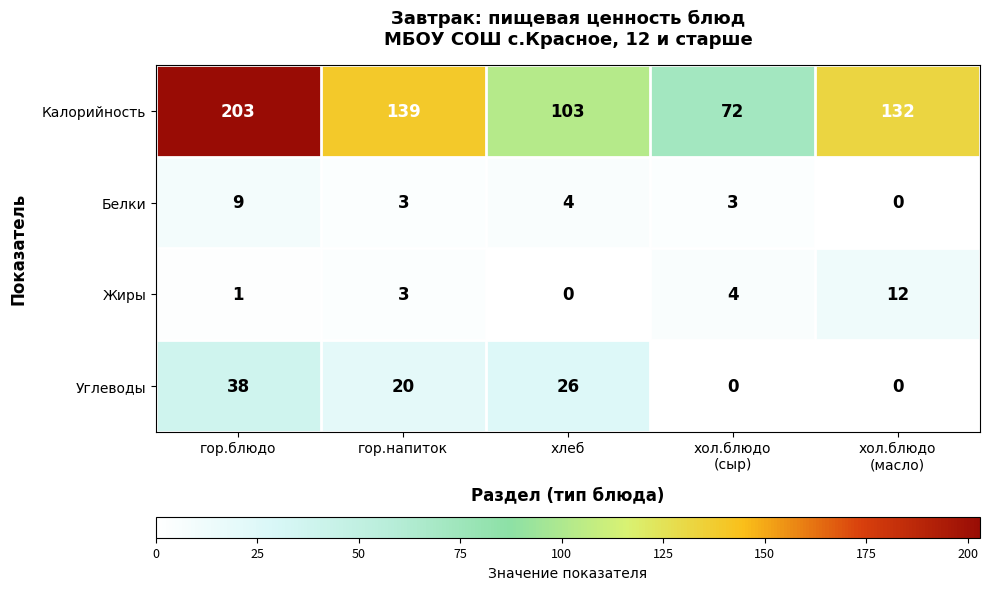

Which series has the largest total across all categories?

Калорийность